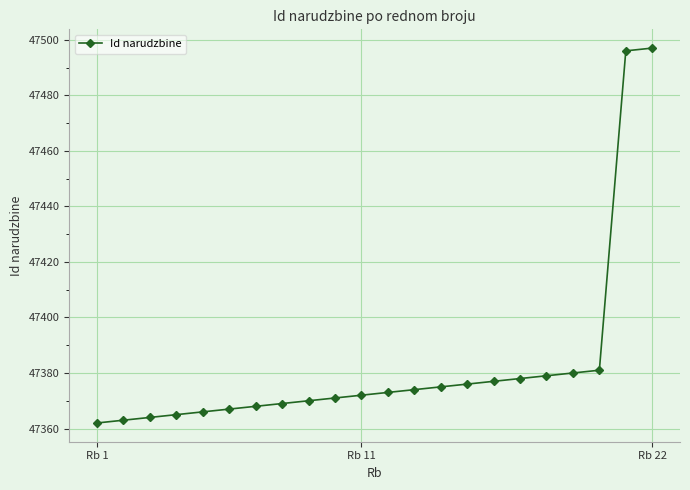

What is the value of the 4th point from the left?

47365